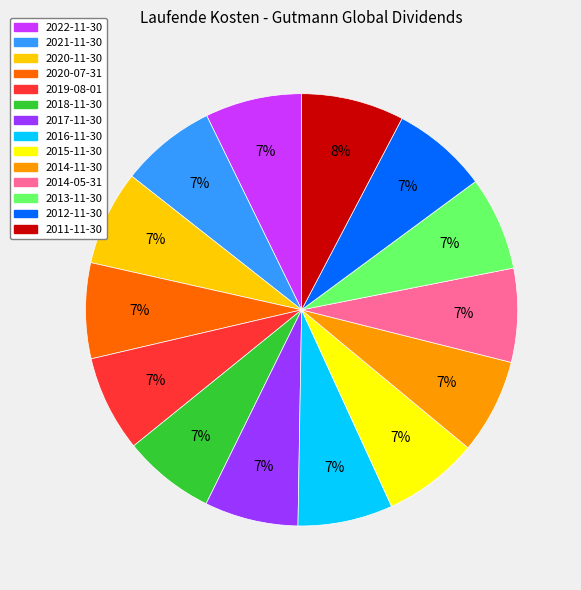

Is there any slice that represents more than half of the pie?

No